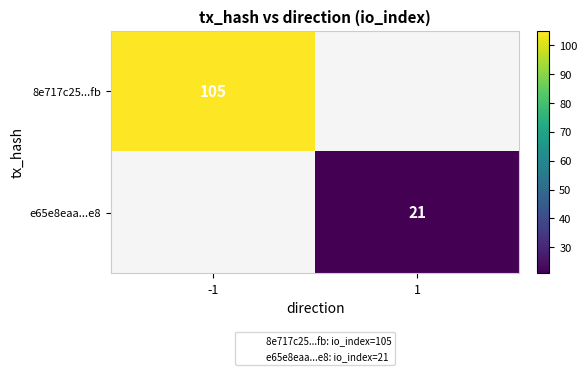

What is the maximum value shown in the chart?

105.0